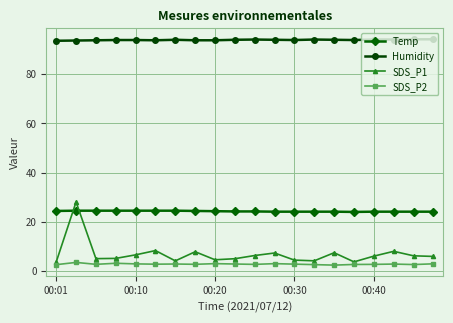

What is the average value of the Temp series?

24.3